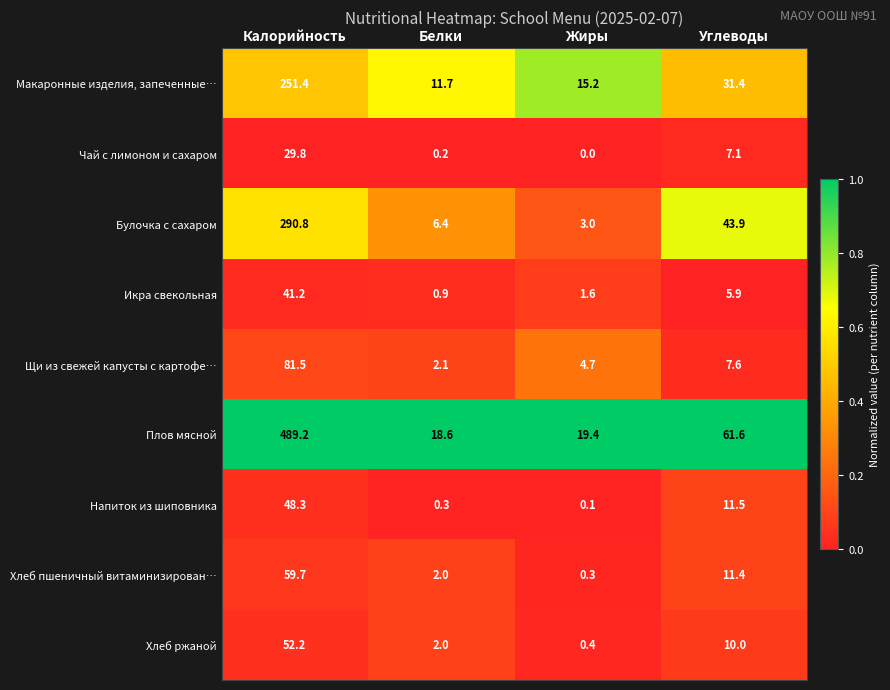

At which label is Щи из свежей капусты с картофе… closest to 41?

Углеводы